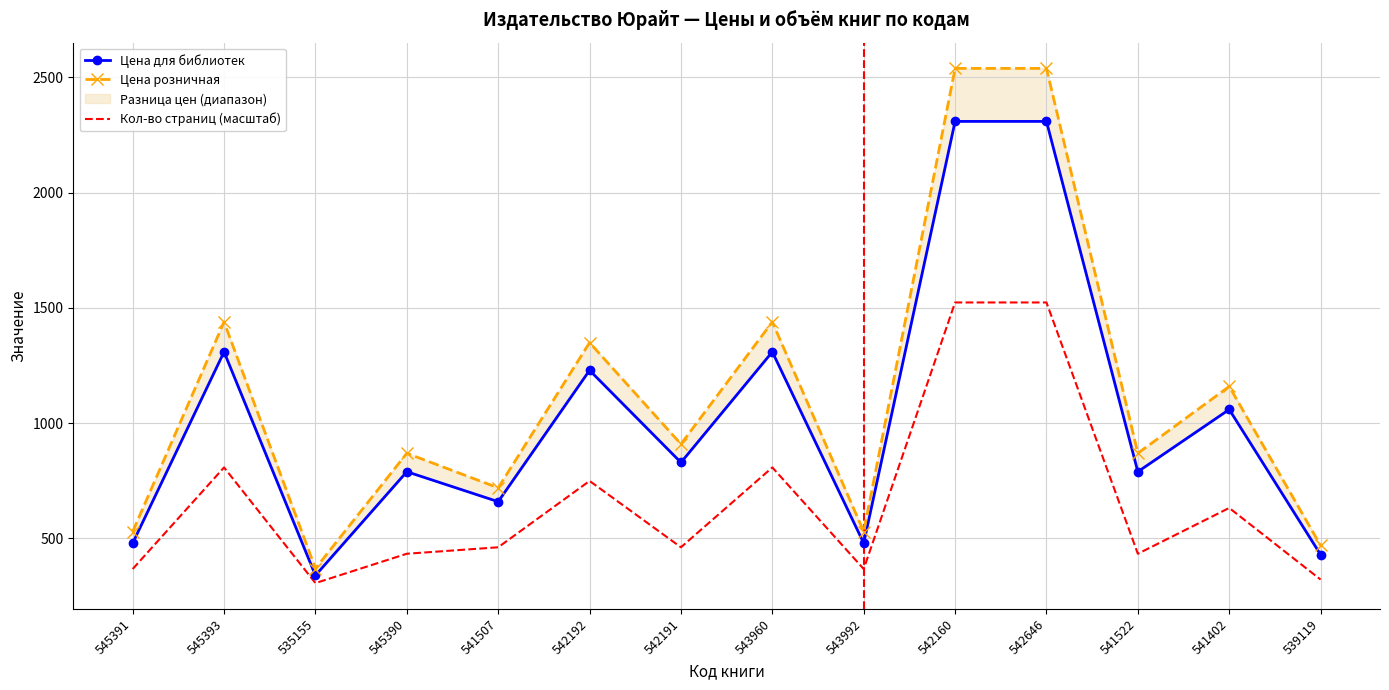

What is the total value across all series at 542646?

6371.4